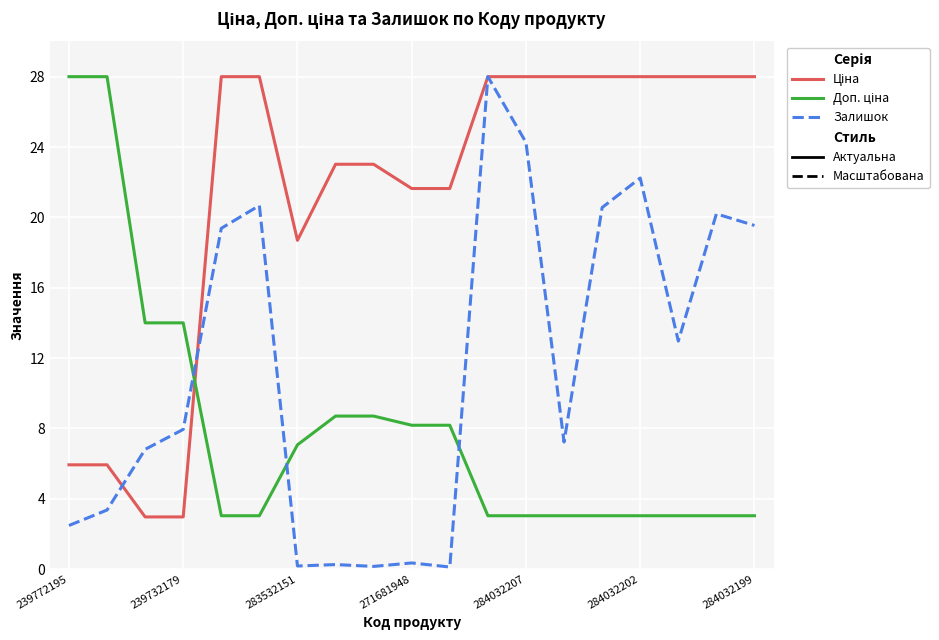

Which series has the widest spread of values?

Залишок